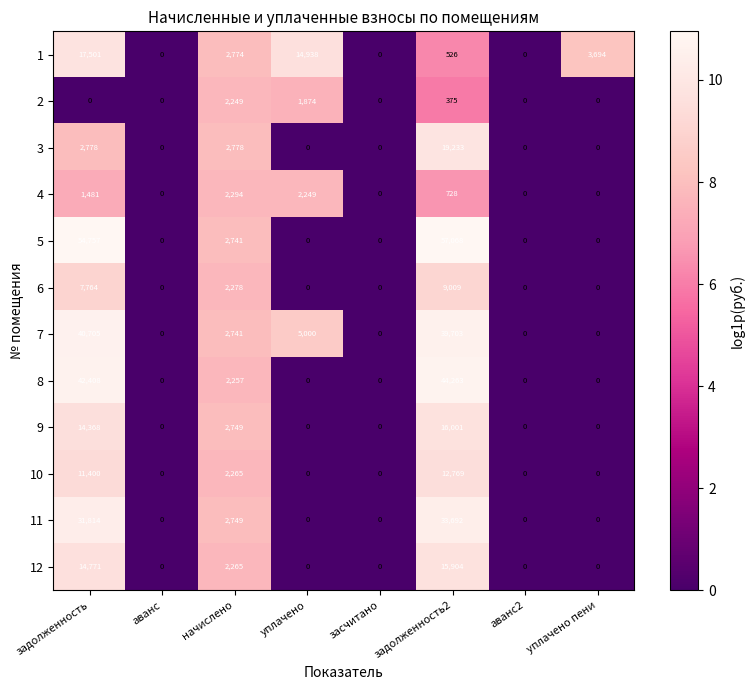

What is the sum of the 3 values at аванс2 and задолженность?

2778